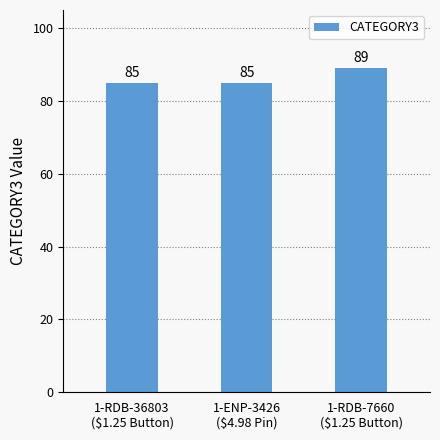

What is the minimum value shown in the chart?

85